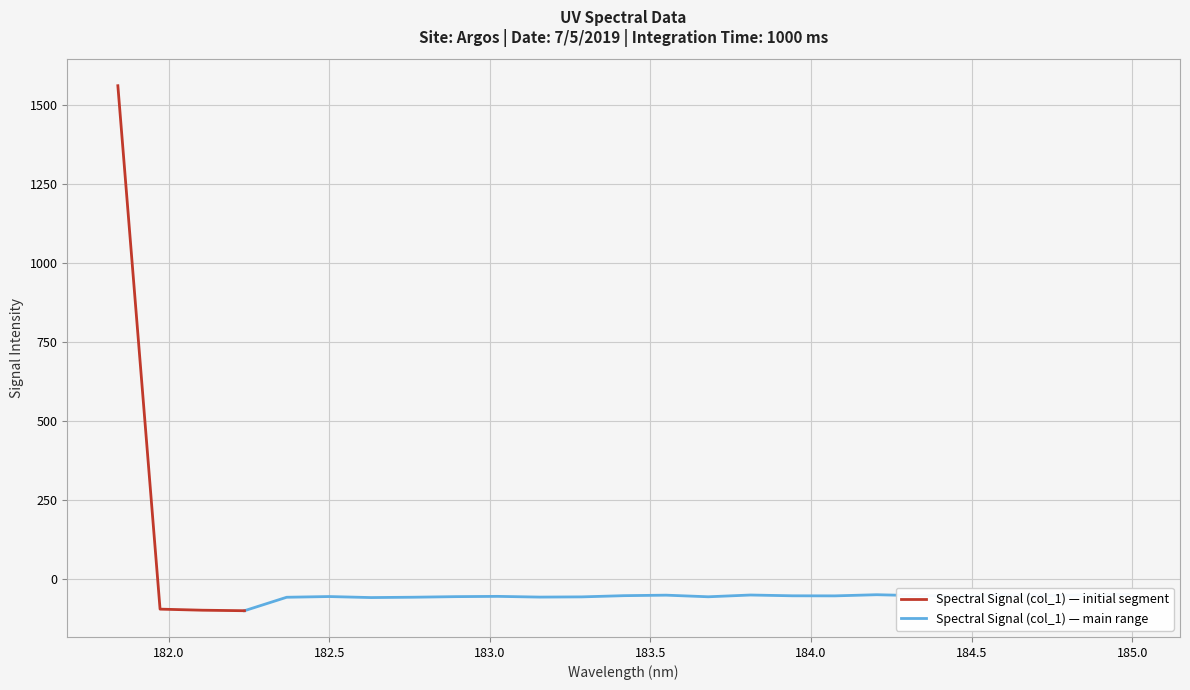

How many data points are less than -54?

18